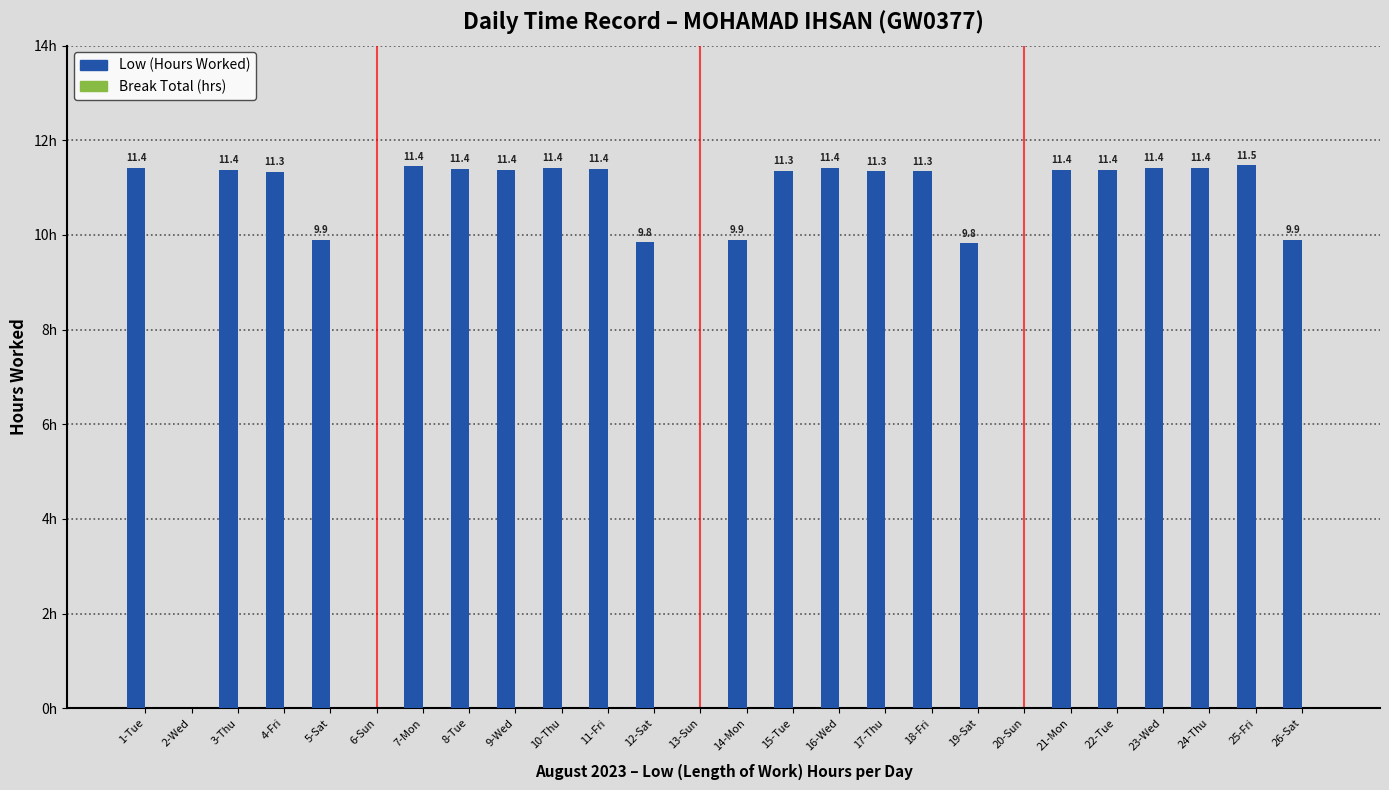

Which label corresponds to the largest value in the chart?

25-Fri